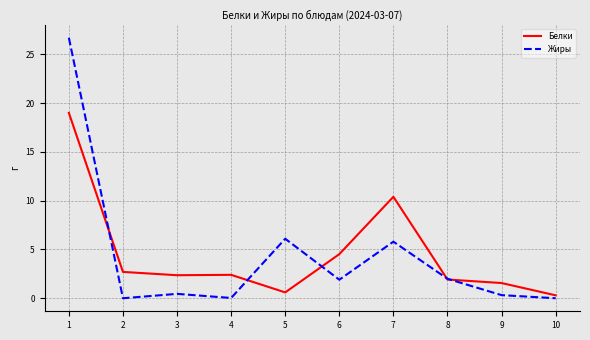

What is the greatest value displayed?

26.7